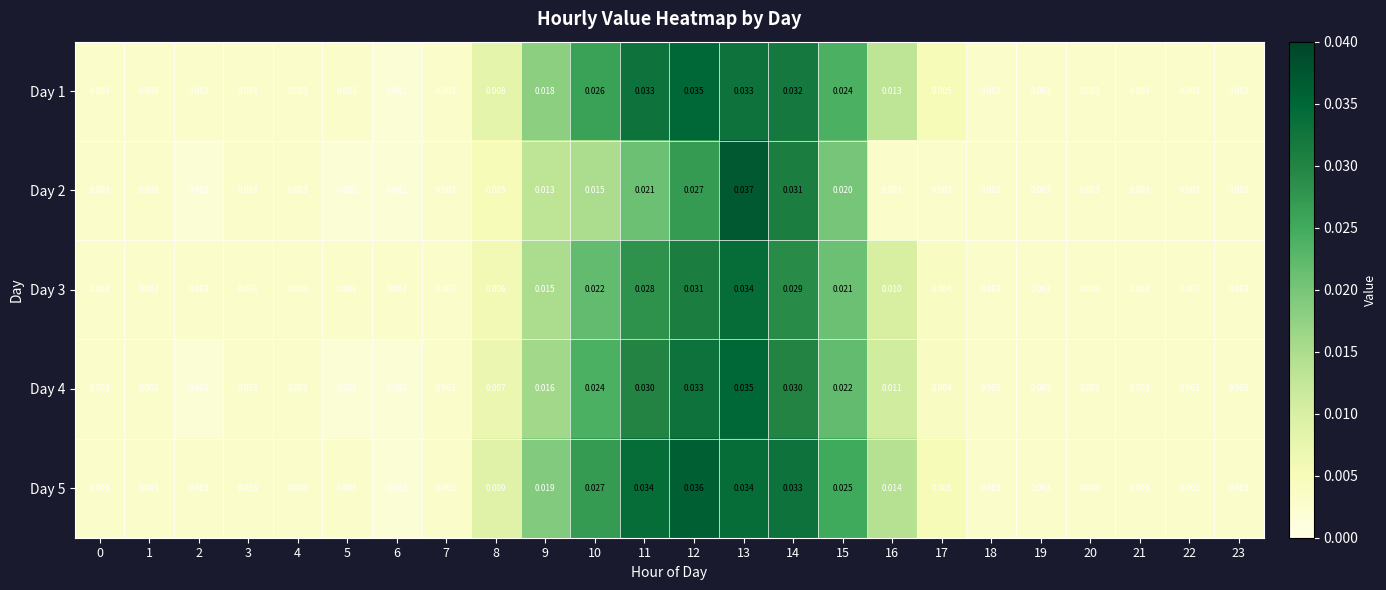

Reading left to right, what are all the values shown in this chart?

Day 1: 0=0.0	1=0.0	2=0.0	3=0.0	4=0.0	5=0.0	6=0.0	7=0.0	8=0.0	9=0.0	10=0.0	11=0.0	12=0.0	13=0.0	14=0.0	15=0.0	16=0.0	17=0.0	18=0.0	19=0.0	20=0.0	21=0.0	22=0.0	23=0.0
Day 2: 0=0.0	1=0.0	2=0.0	3=0.0	4=0.0	5=0.0	6=0.0	7=0.0	8=0.0	9=0.0	10=0.0	11=0.0	12=0.0	13=0.0	14=0.0	15=0.0	16=0.0	17=0.0	18=0.0	19=0.0	20=0.0	21=0.0	22=0.0	23=0.0
Day 3: 0=0.0	1=0.0	2=0.0	3=0.0	4=0.0	5=0.0	6=0.0	7=0.0	8=0.0	9=0.0	10=0.0	11=0.0	12=0.0	13=0.0	14=0.0	15=0.0	16=0.0	17=0.0	18=0.0	19=0.0	20=0.0	21=0.0	22=0.0	23=0.0
Day 4: 0=0.0	1=0.0	2=0.0	3=0.0	4=0.0	5=0.0	6=0.0	7=0.0	8=0.0	9=0.0	10=0.0	11=0.0	12=0.0	13=0.0	14=0.0	15=0.0	16=0.0	17=0.0	18=0.0	19=0.0	20=0.0	21=0.0	22=0.0	23=0.0
Day 5: 0=0.0	1=0.0	2=0.0	3=0.0	4=0.0	5=0.0	6=0.0	7=0.0	8=0.0	9=0.0	10=0.0	11=0.0	12=0.0	13=0.0	14=0.0	15=0.0	16=0.0	17=0.0	18=0.0	19=0.0	20=0.0	21=0.0	22=0.0	23=0.0